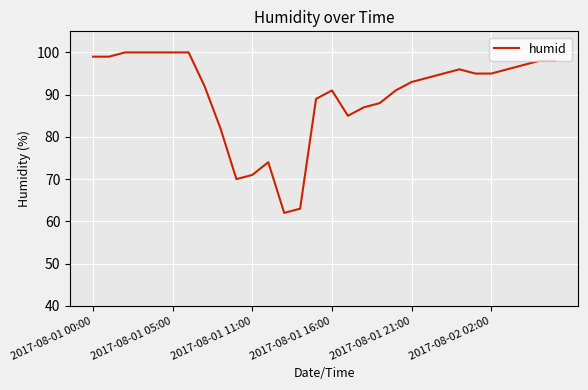

What is the greatest value displayed?

100